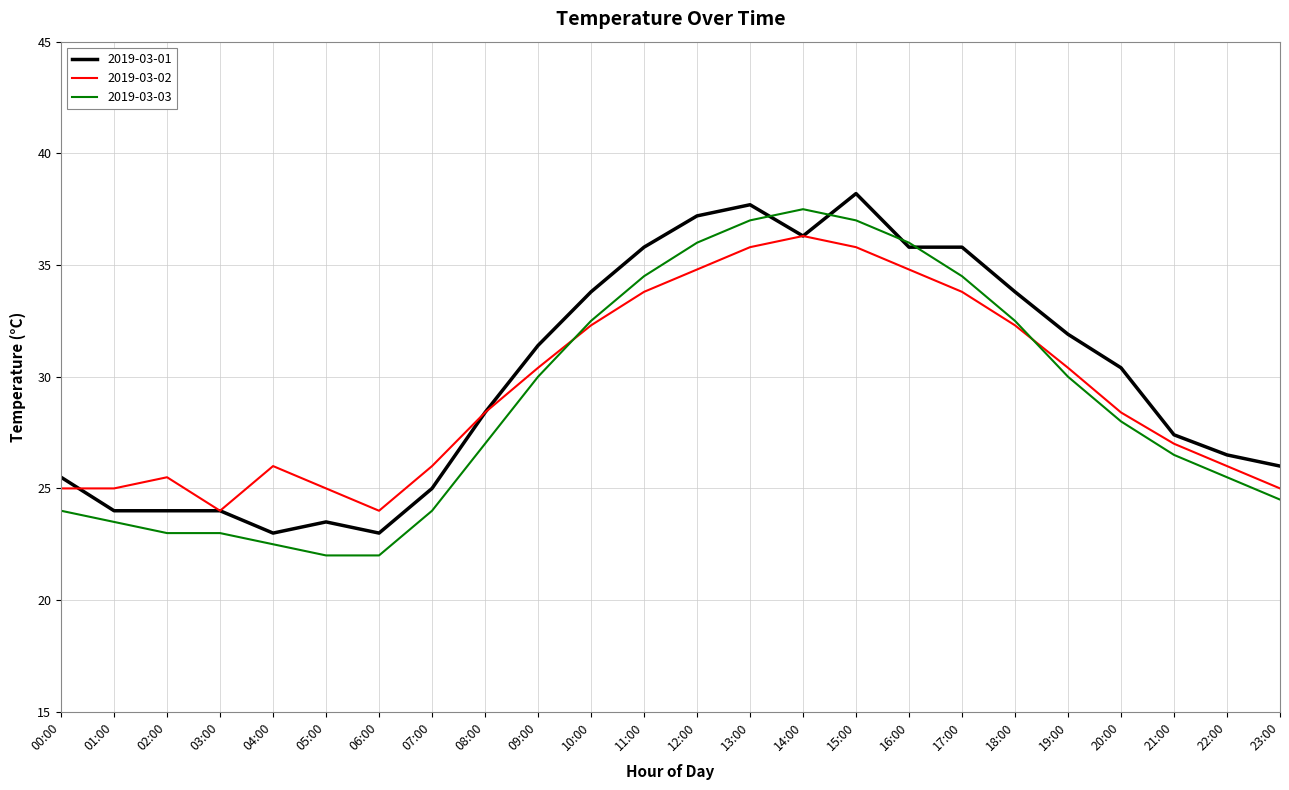

What is the sum of the 2019-03-03 values at 13:00 and 11:00?

71.5